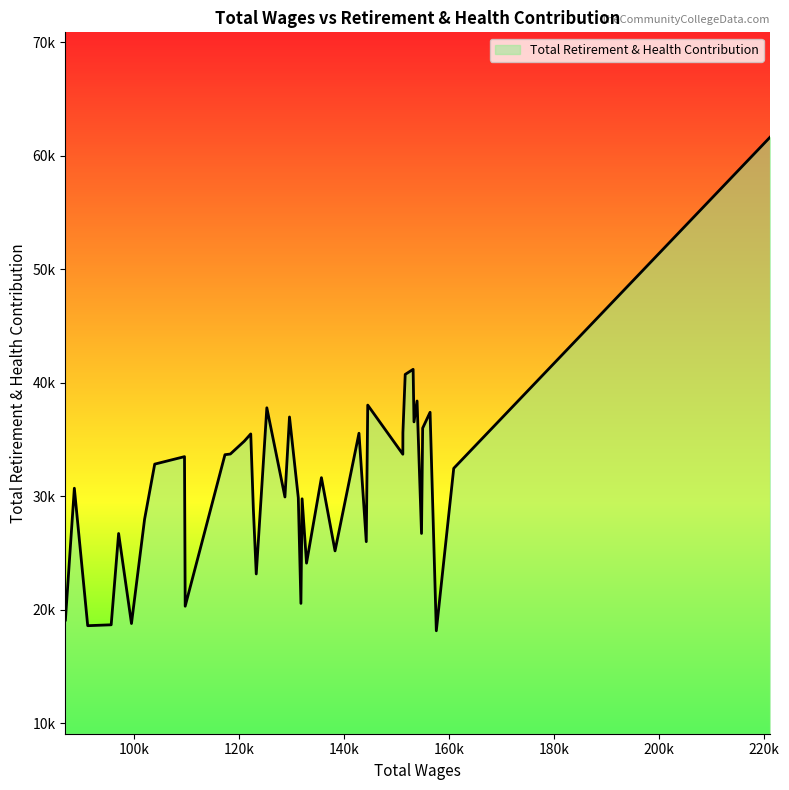

How many interior local valleys (lower than both neighbors) does the data have?

13